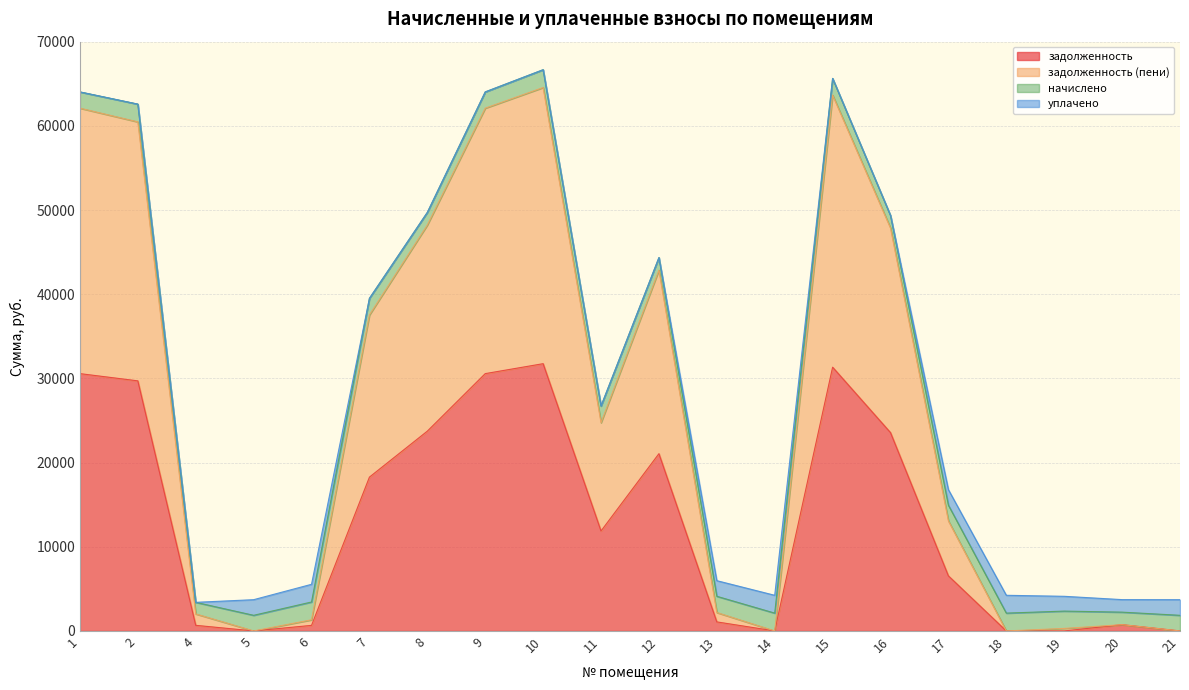

In задолженность (пени), how many points are lower than both neighbors (excluding endpoints)?

4